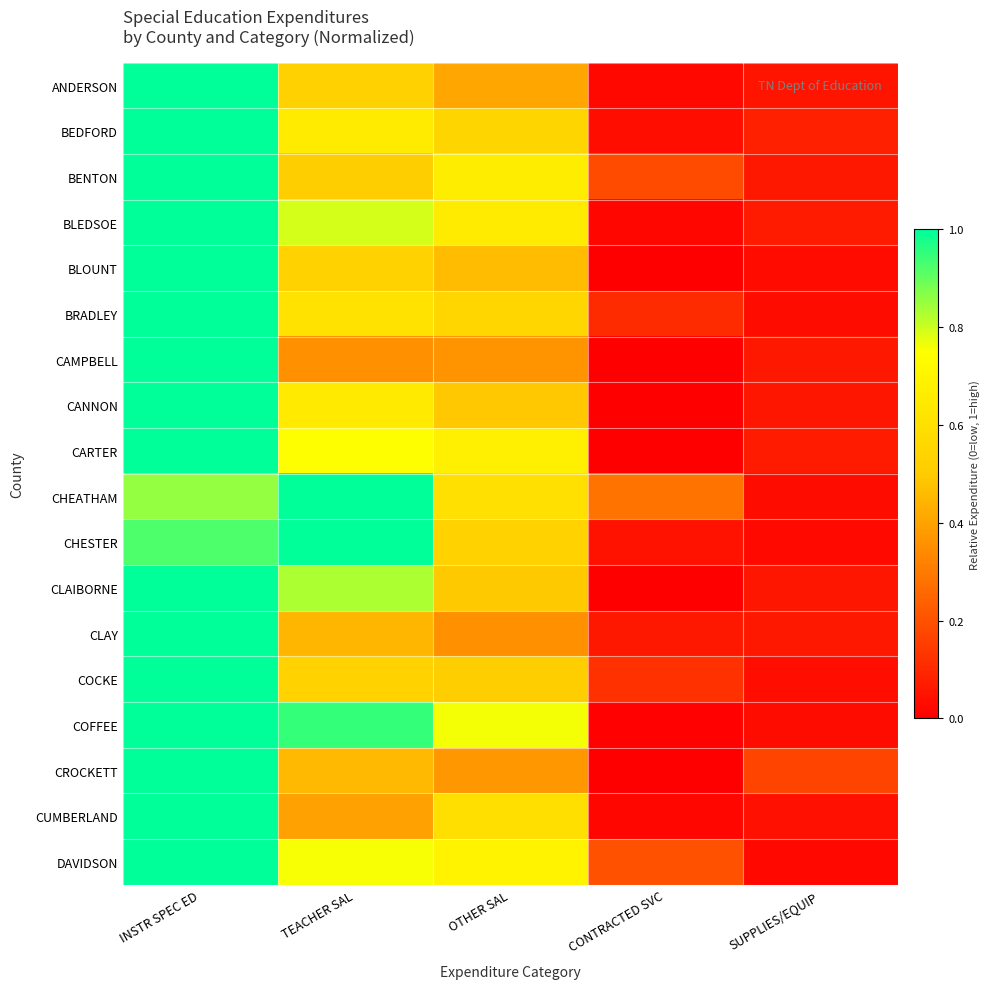

Reading right to left, extract all data points from this chart.

ANDERSON: SUPPLIES/EQUIP=0.1	CONTRACTED SVC=0.0	OTHER SAL=0.4	TEACHER SAL=0.5	INSTR SPEC ED=1.0
BEDFORD: SUPPLIES/EQUIP=0.1	CONTRACTED SVC=0.0	OTHER SAL=0.5	TEACHER SAL=0.7	INSTR SPEC ED=1.0
BENTON: SUPPLIES/EQUIP=0.1	CONTRACTED SVC=0.2	OTHER SAL=0.7	TEACHER SAL=0.5	INSTR SPEC ED=1.0
BLEDSOE: SUPPLIES/EQUIP=0.1	CONTRACTED SVC=0.0	OTHER SAL=0.7	TEACHER SAL=0.8	INSTR SPEC ED=1.0
BLOUNT: SUPPLIES/EQUIP=0.0	CONTRACTED SVC=0.0	OTHER SAL=0.5	TEACHER SAL=0.5	INSTR SPEC ED=1.0
BRADLEY: SUPPLIES/EQUIP=0.0	CONTRACTED SVC=0.1	OTHER SAL=0.5	TEACHER SAL=0.6	INSTR SPEC ED=1.0
CAMPBELL: SUPPLIES/EQUIP=0.1	CONTRACTED SVC=0.0	OTHER SAL=0.4	TEACHER SAL=0.4	INSTR SPEC ED=1.0
CANNON: SUPPLIES/EQUIP=0.1	CONTRACTED SVC=0.0	OTHER SAL=0.5	TEACHER SAL=0.6	INSTR SPEC ED=1.0
CARTER: SUPPLIES/EQUIP=0.1	CONTRACTED SVC=0.0	OTHER SAL=0.7	TEACHER SAL=0.7	INSTR SPEC ED=1.0
CHEATHAM: SUPPLIES/EQUIP=0.0	CONTRACTED SVC=0.3	OTHER SAL=0.6	TEACHER SAL=1.0	INSTR SPEC ED=0.9
CHESTER: SUPPLIES/EQUIP=0.0	CONTRACTED SVC=0.1	OTHER SAL=0.5	TEACHER SAL=1.0	INSTR SPEC ED=0.9
CLAIBORNE: SUPPLIES/EQUIP=0.1	CONTRACTED SVC=0.0	OTHER SAL=0.5	TEACHER SAL=0.8	INSTR SPEC ED=1.0
CLAY: SUPPLIES/EQUIP=0.1	CONTRACTED SVC=0.1	OTHER SAL=0.4	TEACHER SAL=0.4	INSTR SPEC ED=1.0
COCKE: SUPPLIES/EQUIP=0.0	CONTRACTED SVC=0.1	OTHER SAL=0.5	TEACHER SAL=0.5	INSTR SPEC ED=1.0
COFFEE: SUPPLIES/EQUIP=0.0	CONTRACTED SVC=0.0	OTHER SAL=0.8	TEACHER SAL=0.9	INSTR SPEC ED=1.0
CROCKETT: SUPPLIES/EQUIP=0.2	CONTRACTED SVC=0.0	OTHER SAL=0.4	TEACHER SAL=0.5	INSTR SPEC ED=1.0
CUMBERLAND: SUPPLIES/EQUIP=0.0	CONTRACTED SVC=0.0	OTHER SAL=0.6	TEACHER SAL=0.4	INSTR SPEC ED=1.0
DAVIDSON: SUPPLIES/EQUIP=0.0	CONTRACTED SVC=0.2	OTHER SAL=0.7	TEACHER SAL=0.8	INSTR SPEC ED=1.0